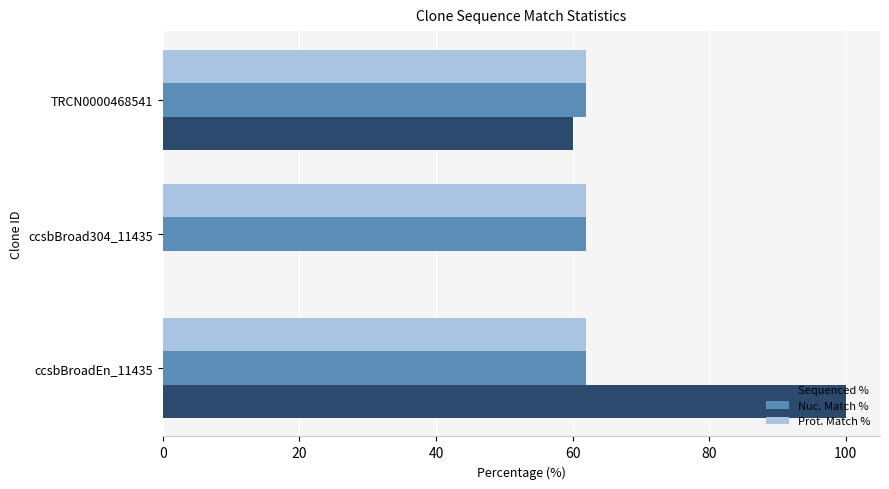

What is the sum of all Prot. Match % values?

185.7